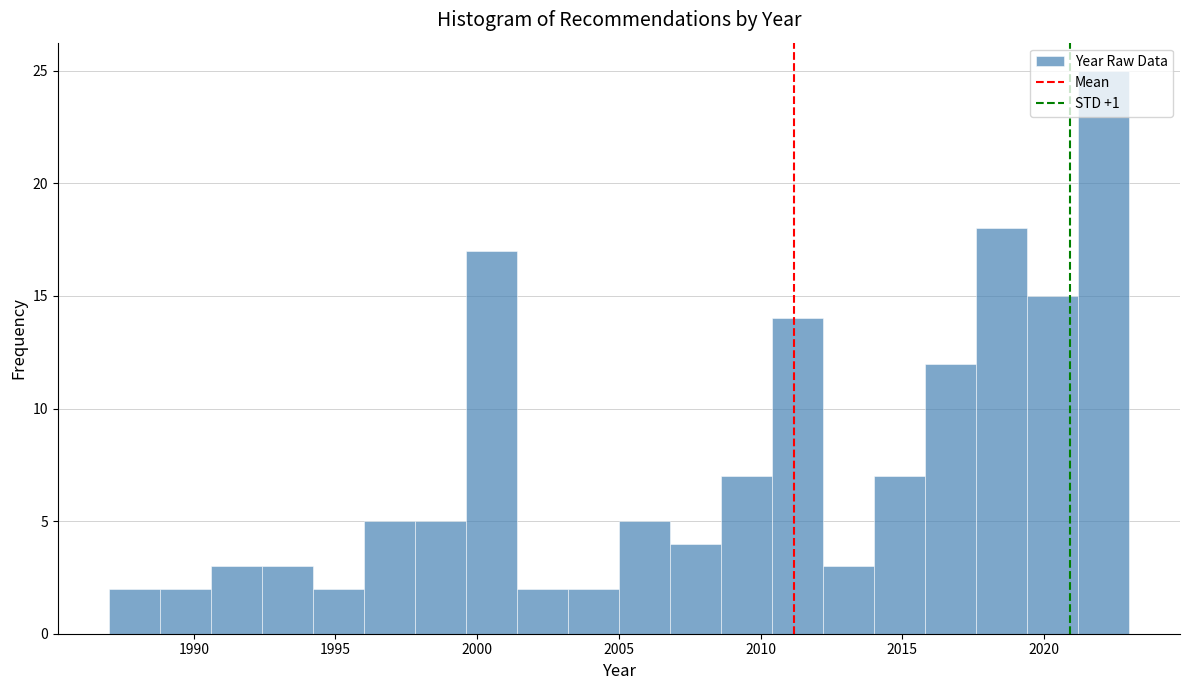

Read against the x-axis, roughly where is the centre of the tallest bar?

2022.0